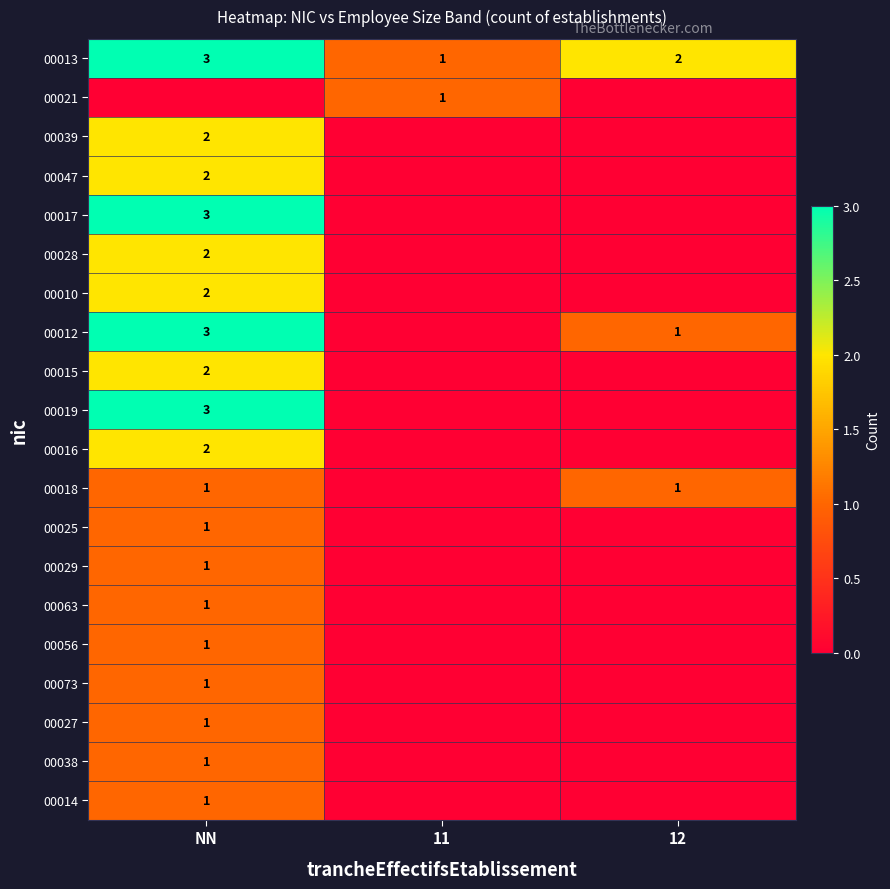

True or false: 00056 has a value of 0 at NN.

False